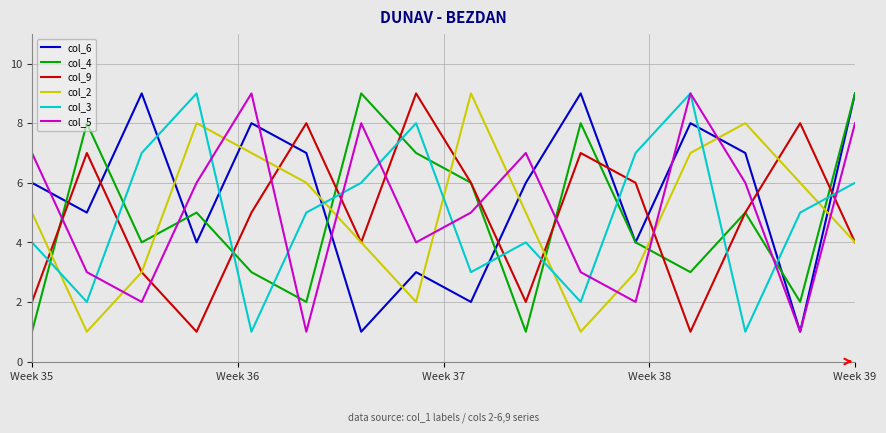

Reading left to right, transcribe all the data shown in this chart.

col_6: 6	5	9	4	8	7	1	3	2	6	9	4	8	7	1	9
col_4: 1	8	4	5	3	2	9	7	6	1	8	4	3	5	2	9
col_9: 2	7	3	1	5	8	4	9	6	2	7	6	1	5	8	4
col_2: 5	1	3	8	7	6	4	2	9	5	1	3	7	8	6	4
col_3: 4	2	7	9	1	5	6	8	3	4	2	7	9	1	5	6
col_5: 7	3	2	6	9	1	8	4	5	7	3	2	9	6	1	8